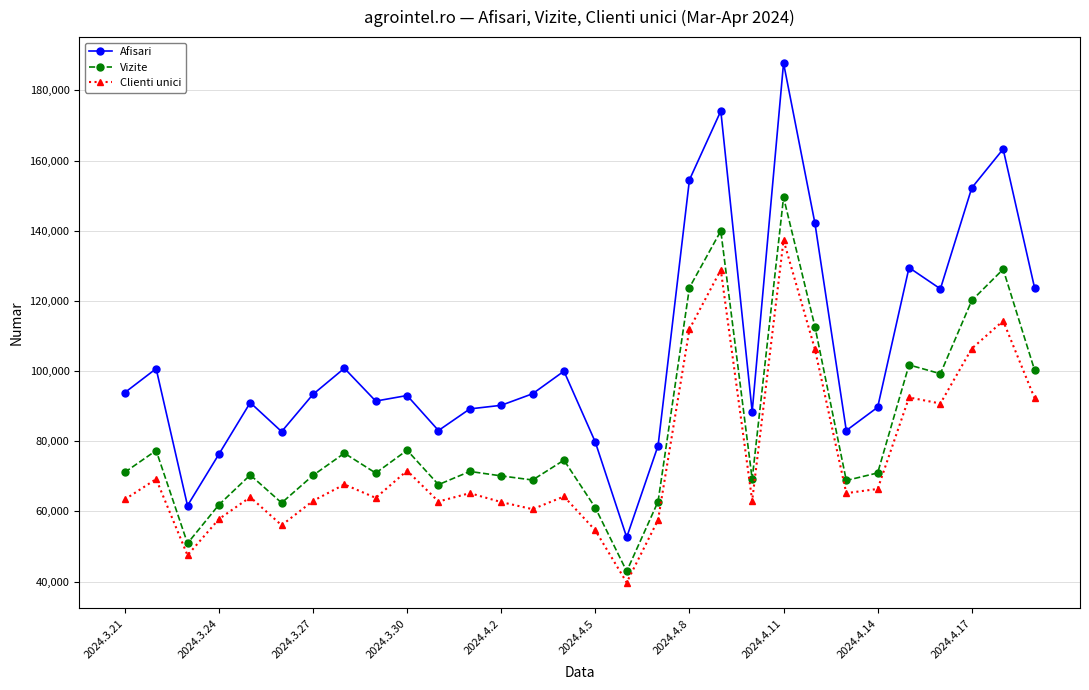

What is the difference between the second highest and minimum values in the Afisari series?

121527